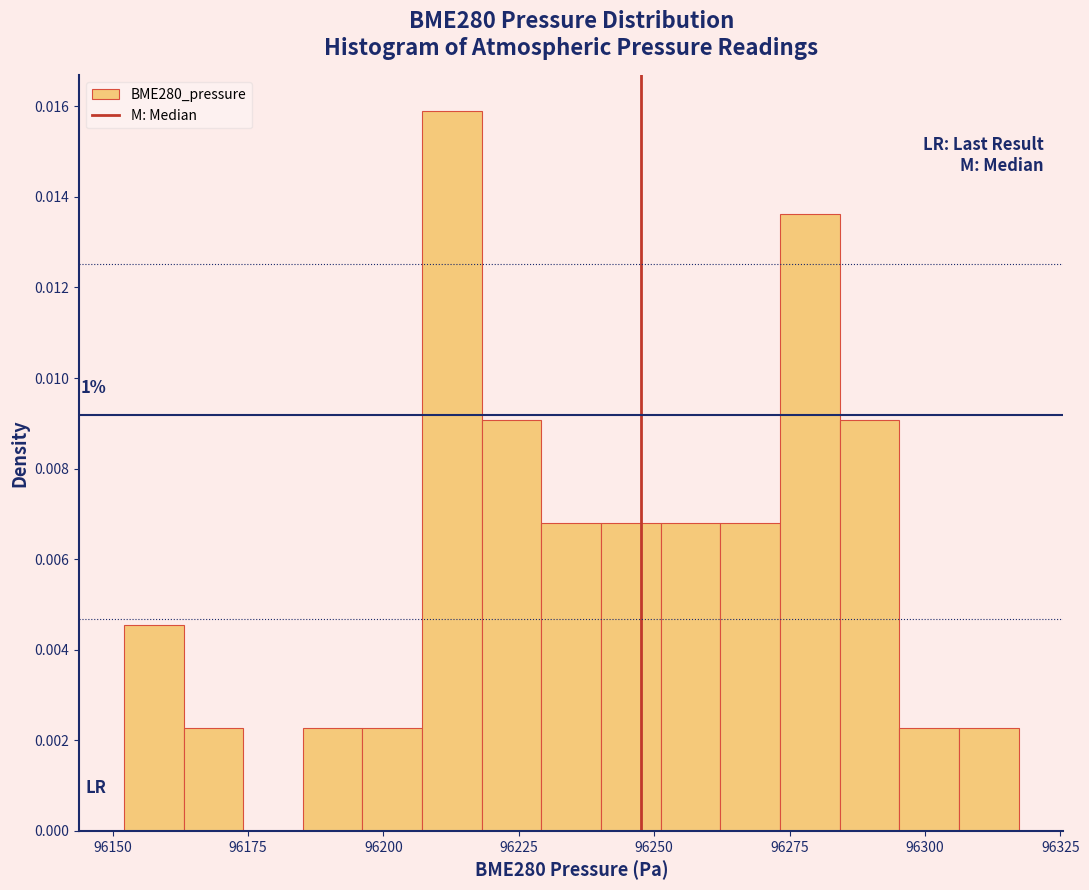

Read against the x-axis, roughly where is the centre of the tallest bar?

96215